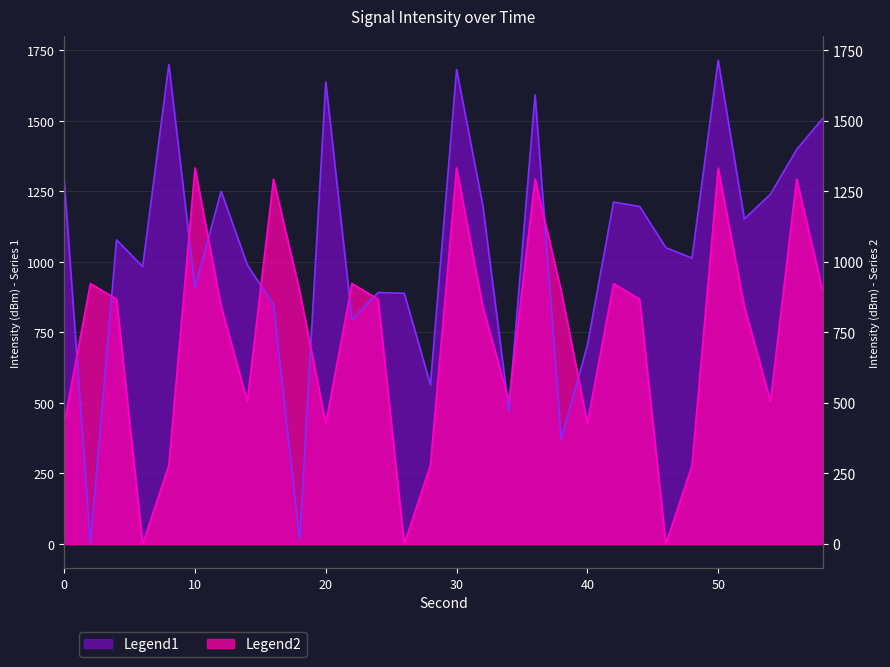

Reading right to left, list all the values displayed in this chart.

Legend1: 58=1509.7	56=1398.7	54=1240.5	52=1152.4	50=1715.4	48=1013.8	46=1050.8	44=1196.9	42=1212.5	40=704.4	38=369.9	36=1592.4	34=472.4	32=1202.1	30=1682.5	28=564.1	26=888.9	24=891.8	22=796.3	20=1638.3	18=13.9	16=847.6	14=989.7	12=1250.8	10=908.8	8=1700.6	6=983.6	4=1078.3	2=0.0	0=1291.3
Legend2: 58=897.0	56=1294.0	54=505.8	52=843.1	50=1333.4	48=278.6	46=0.0	44=868.4	42=923.4	40=427.8	38=897.0	36=1294.0	34=505.8	32=843.1	30=1333.4	28=278.6	26=0.0	24=868.4	22=923.4	20=427.8	18=897.0	16=1294.0	14=505.8	12=843.1	10=1333.4	8=278.6	6=0.0	4=868.4	2=923.4	0=427.8